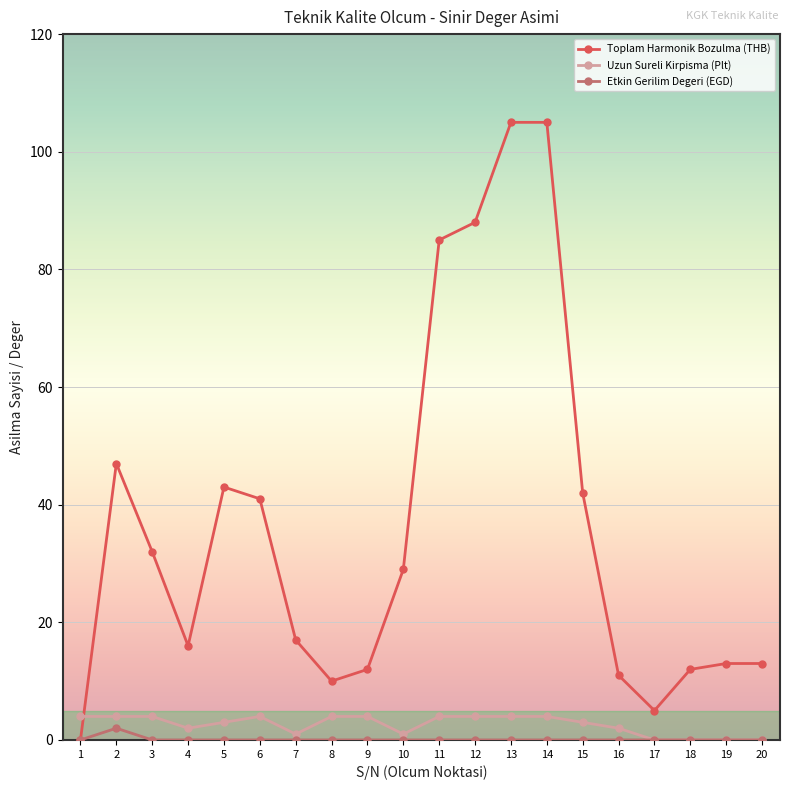

Rank the series at 11 from lowest to highest value.

Etkin Gerilim Degeri (EGD), Uzun Sureli Kirpisma (Plt), Toplam Harmonik Bozulma (THB)